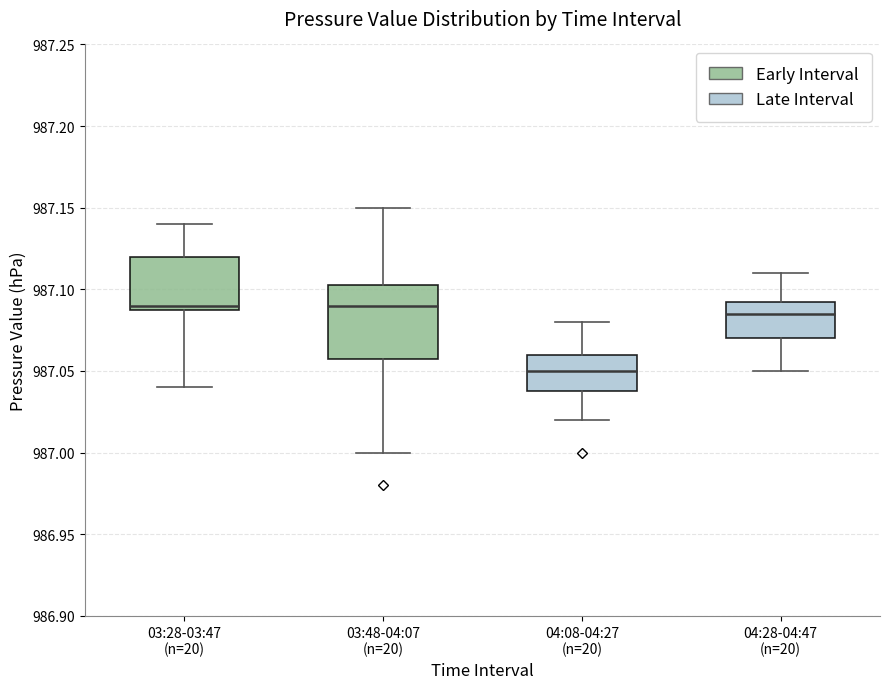

Reading left to right, read every box against the y-axis: the position of its median line, the range the box covers, and the ends of its whiskers. The values are not printed on the chart, so give them approximately, as read against the axis.

03:28-03:47 (n=20): median 987.090 (just above the box's lower edge), box 987.090 to 987.120, whiskers 987.040 to 987.140
03:48-04:07 (n=20): median 987.090, box 987.060 to 987.105, whiskers 987.000 to 987.150
04:08-04:27 (n=20): median 987.050, box 987.040 to 987.060, whiskers 987.020 to 987.080
04:28-04:47 (n=20): median 987.085, box 987.070 to 987.095, whiskers 987.050 to 987.110